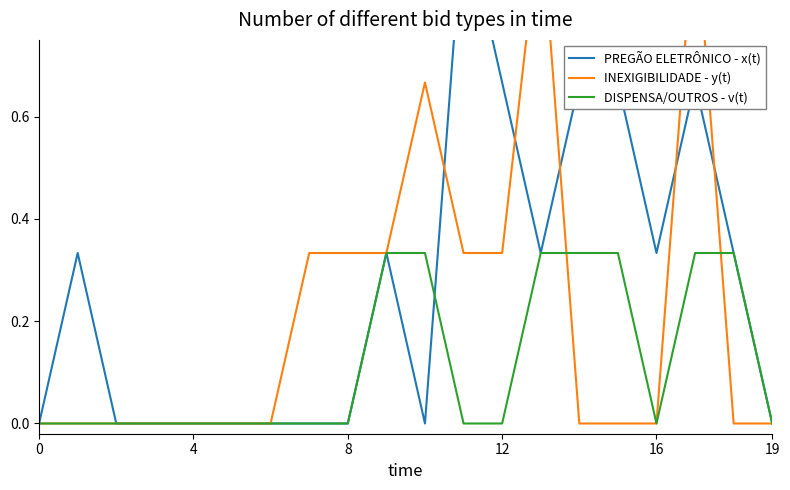

How many positive values does the PREGÃO ELETRÔNICO - x(t) series have?

10